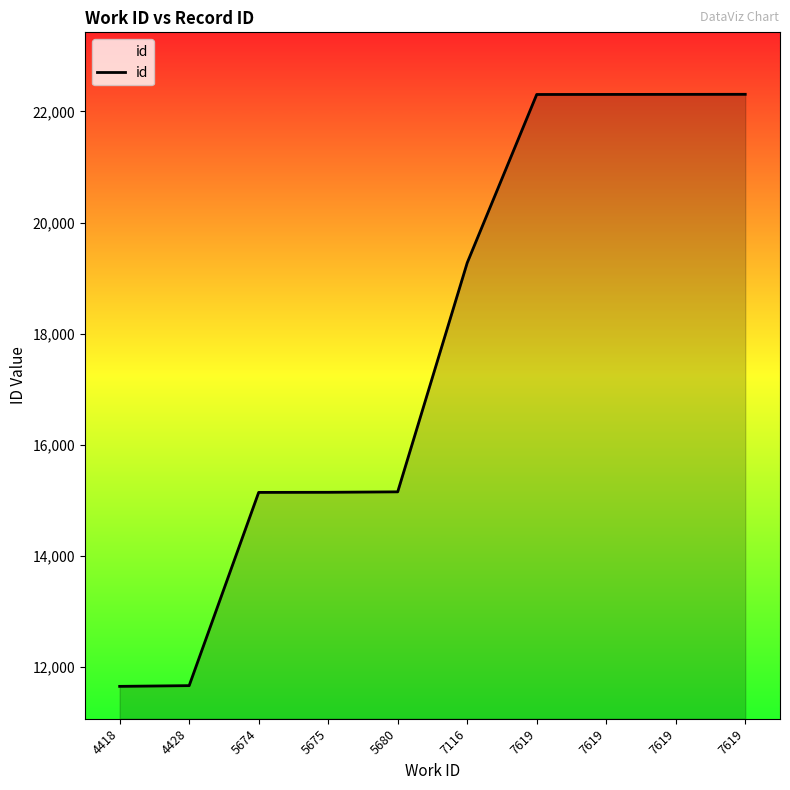

How many lines are shown in the chart?

1